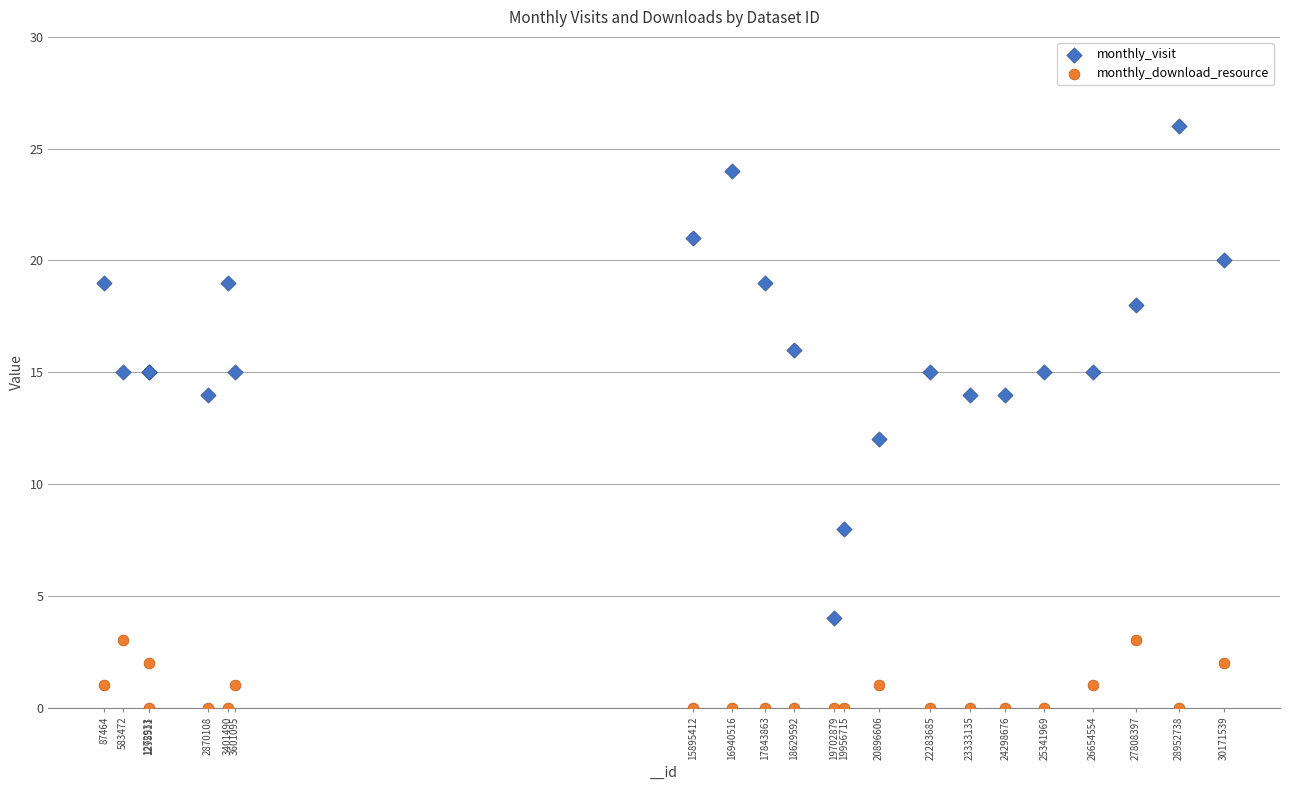

Which series has the widest spread of Y values?

monthly_visit